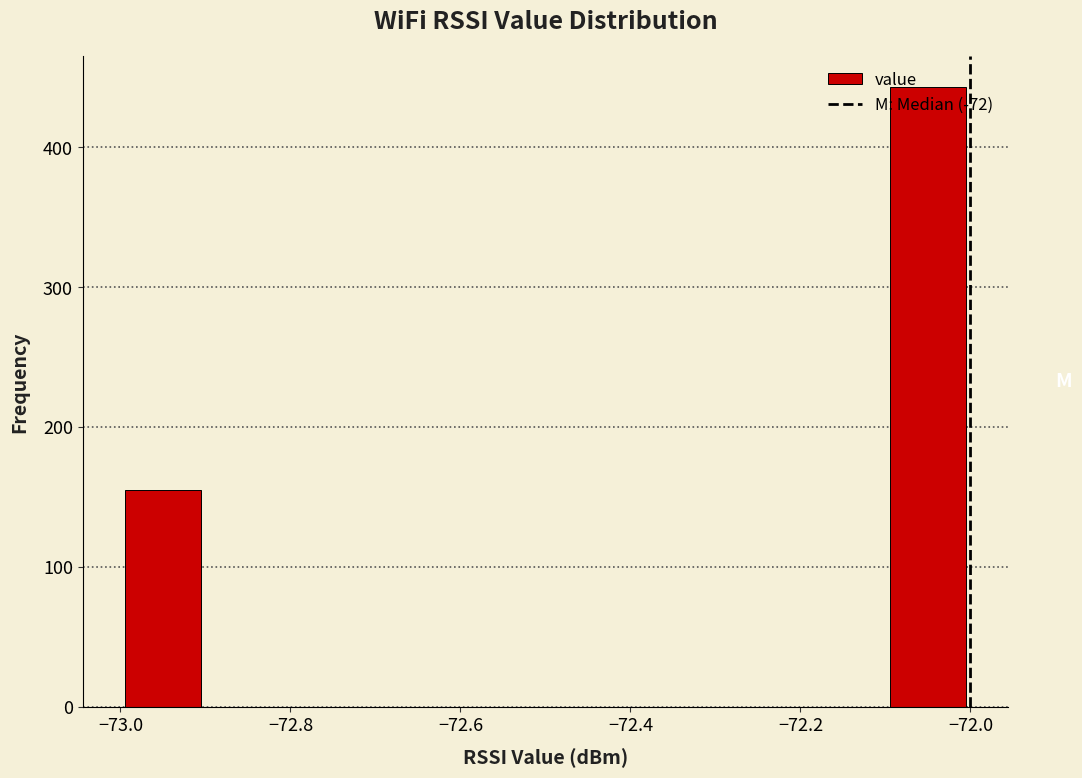

Reading left to right, list every bar in this chart as the range it spans on the x-axis followed by its height. The values are not printed on the chart, so give them approximately, as read against the axis.

-73.0 to -72.9: 160
-72.9 to -72.8: 0
-72.8 to -72.7: 0
-72.7 to -72.6: 0
-72.6 to -72.5: 0
-72.5 to -72.4: 0
-72.4 to -72.3: 0
-72.3 to -72.2: 0
-72.2 to -72.1: 0
-72.1 to -72.0: 440